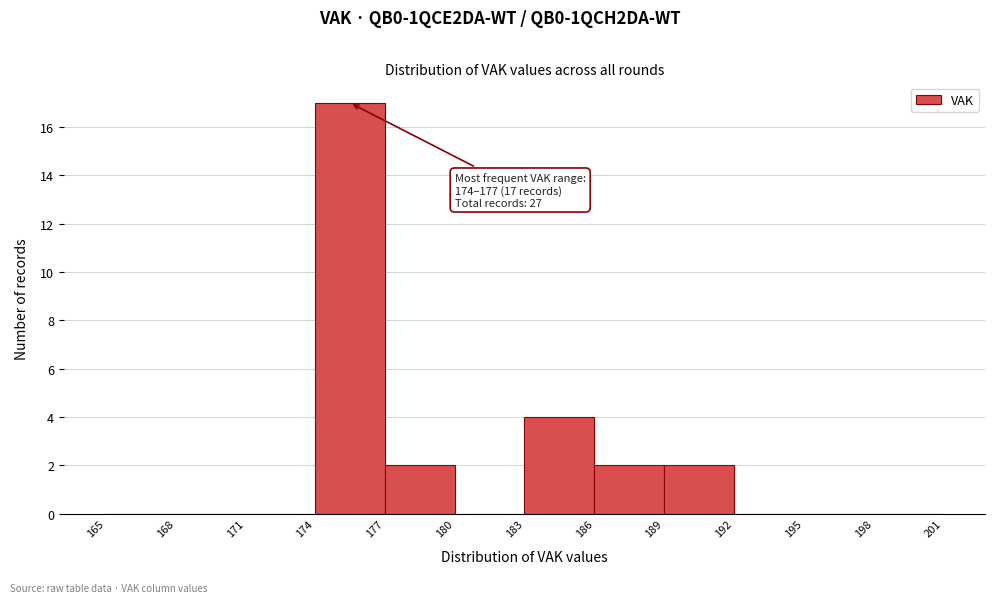

Which range on the x-axis has the tallest bar?

174 to 177